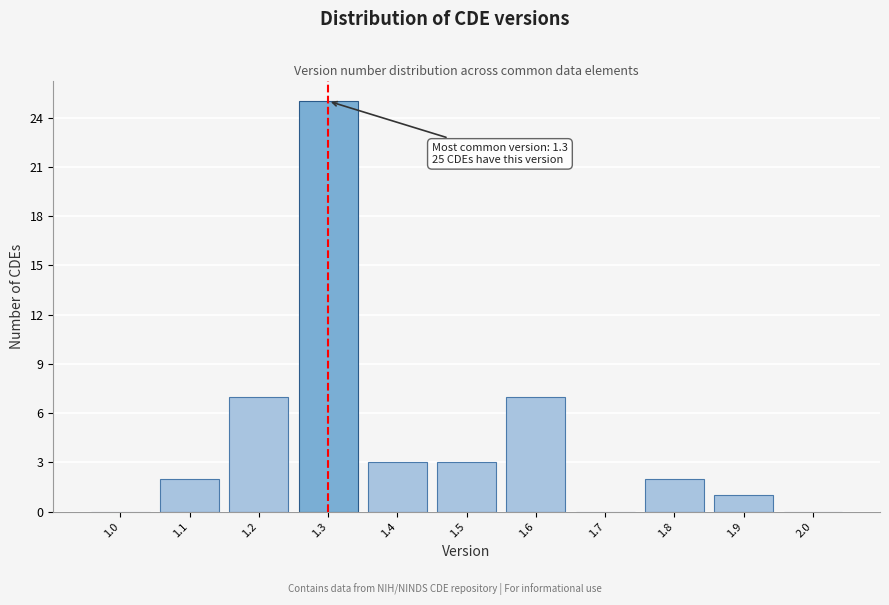

Reading left to right, list all the values displayed in this chart.

1.0=0	1.1=2	1.2=7	1.3=25	1.4=3	1.5=3	1.6=7	1.7=0	1.8=2	1.9=1	2.0=0